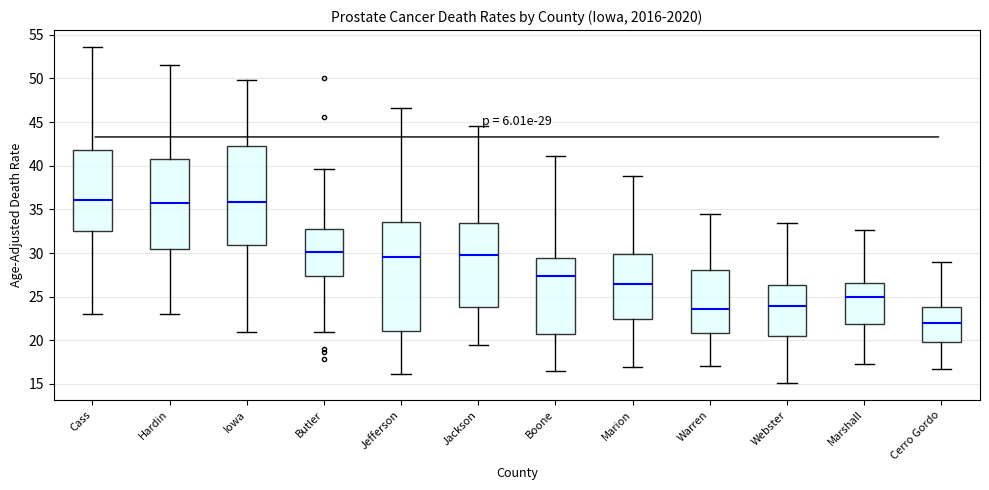

Comparing the boxes themselves (not the whiskers), which one is the tallest?

Jefferson